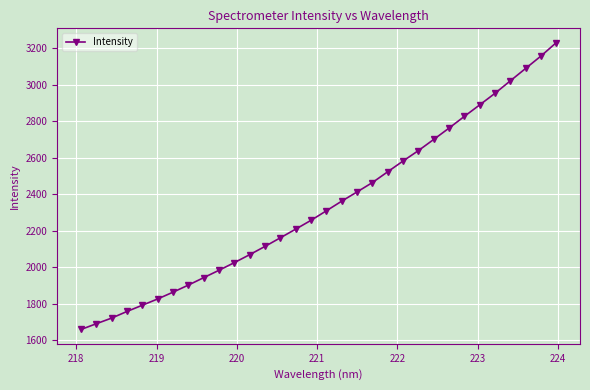

What is the average value?

2340.2